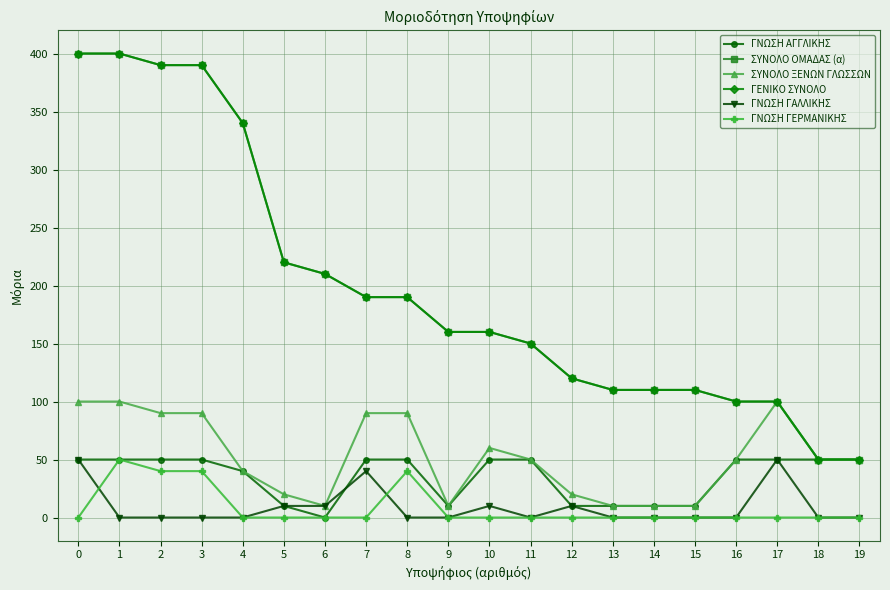

Is it true that ΣΥΝΟΛΟ ΟΜΑΔΑΣ (α) equals 100 at 17?

True